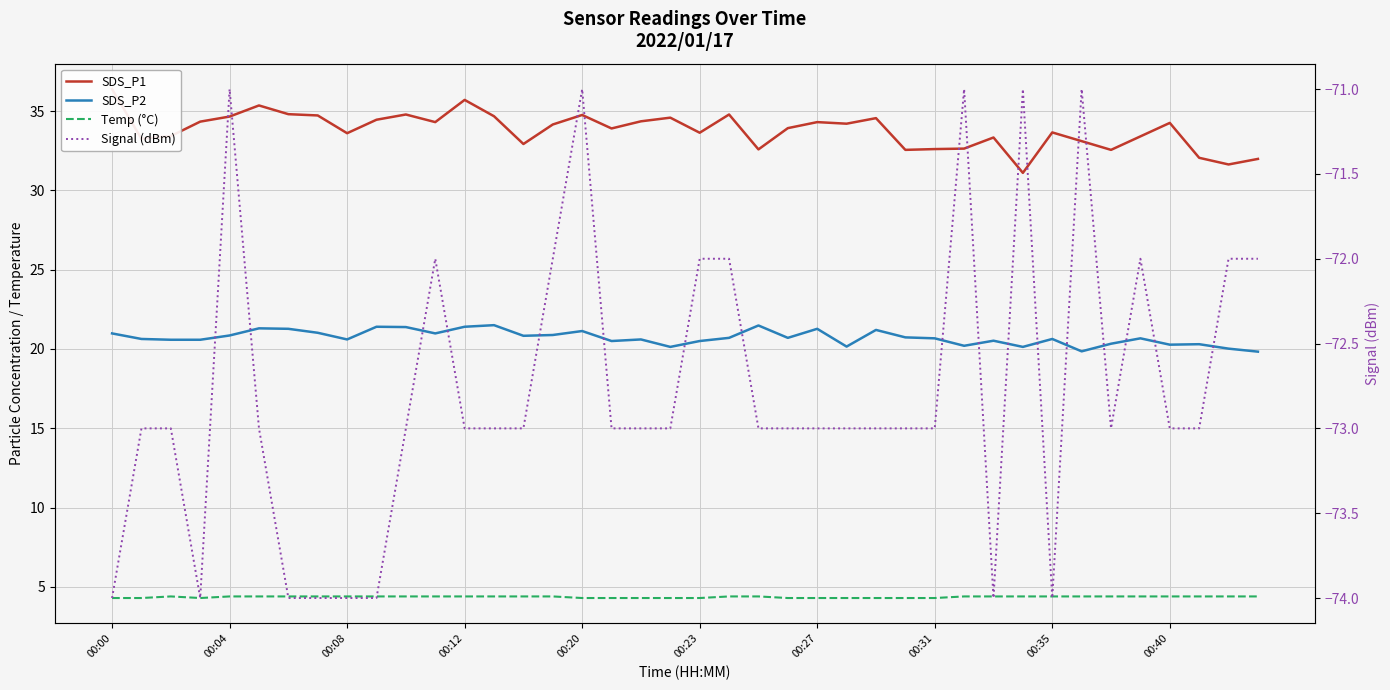

True or false: Signal (dBm) and SDS_P1 intersect in this chart.

False